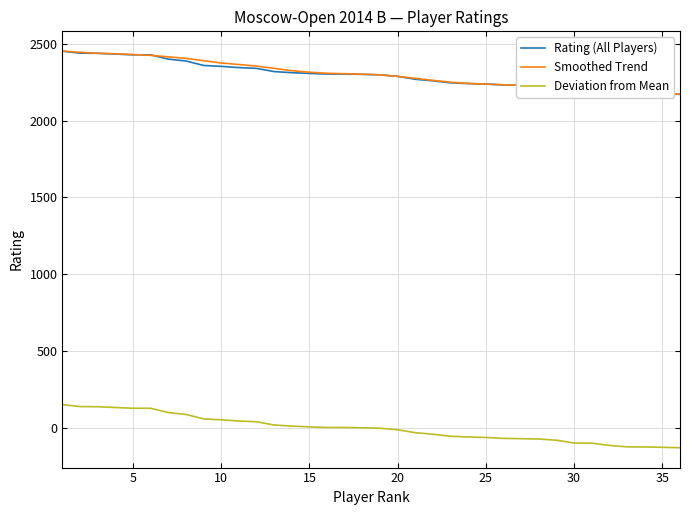

What is the average value of the Rating (All Players) series?

2297